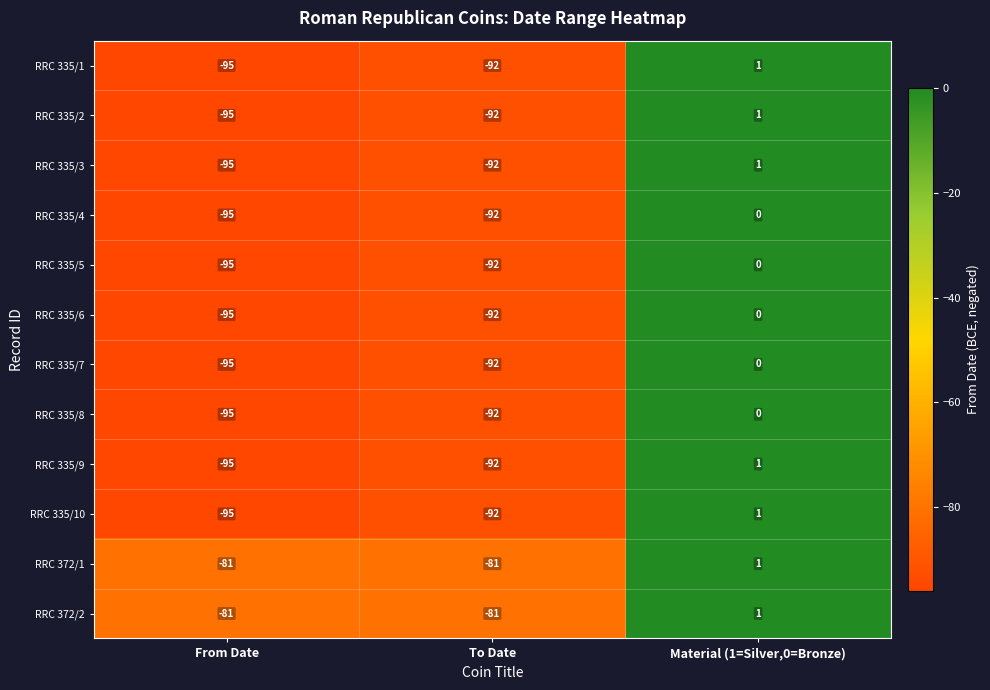

What is the spread (max minus min) of values at From Date?

14